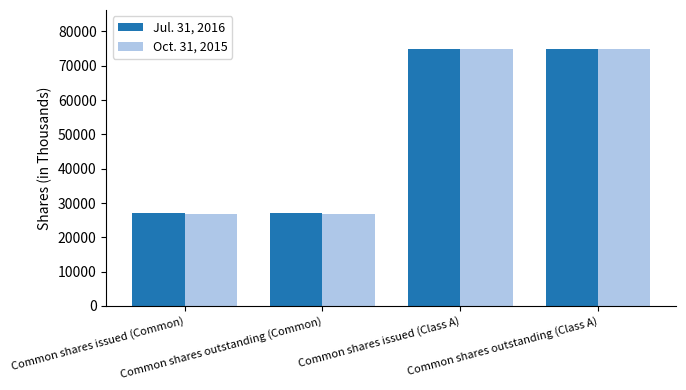

Rank the series at Common shares outstanding (Common) from highest to lowest value.

Jul. 31, 2016, Oct. 31, 2015